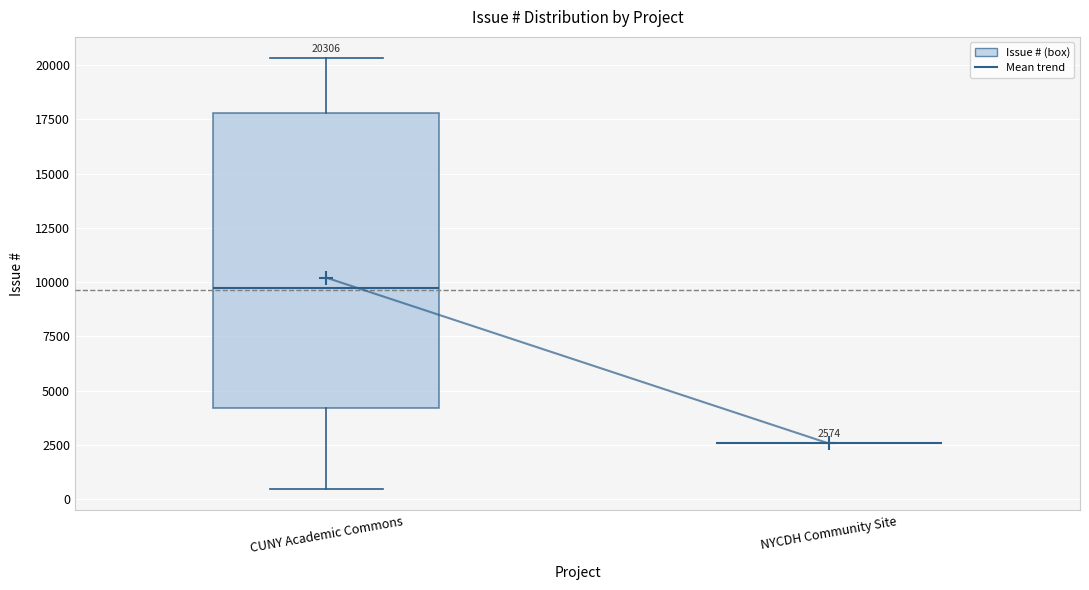

Comparing the boxes themselves (not the whiskers), which one is the tallest?

CUNY Academic Commons